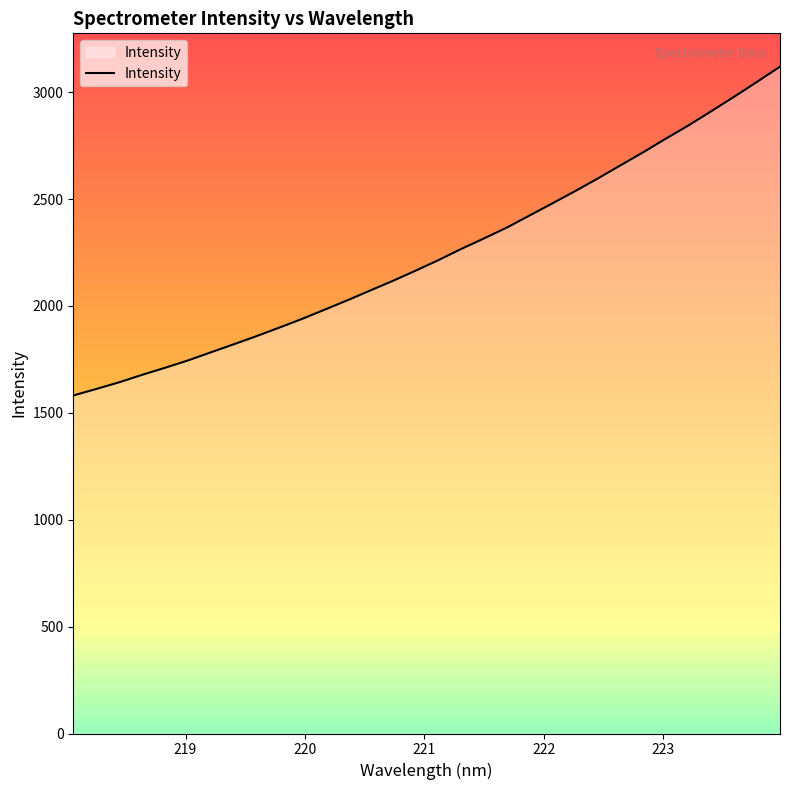

How many lines are shown in the chart?

1